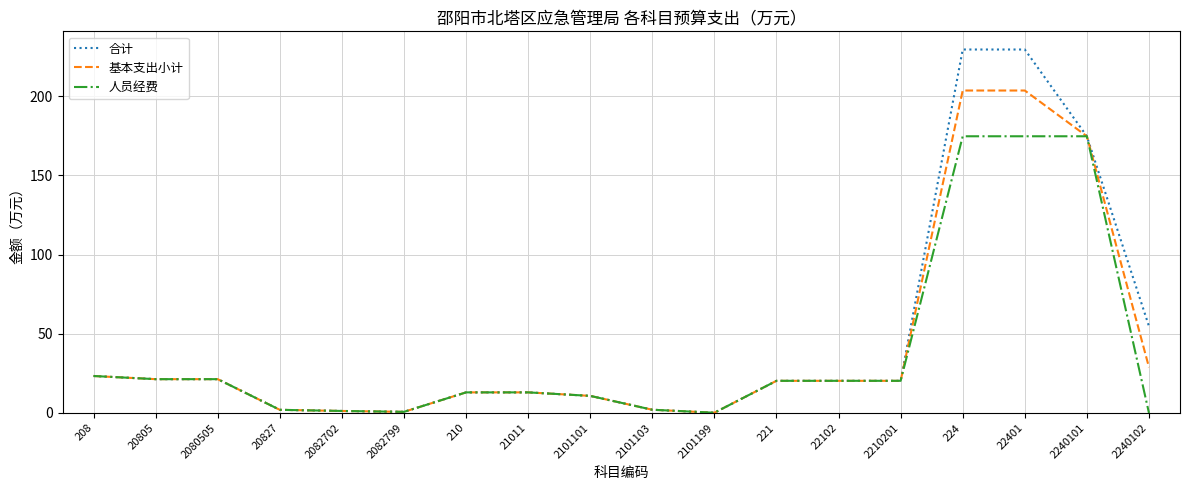

What position from the left is 210?

7